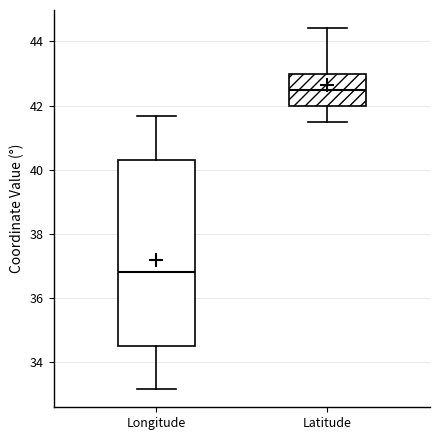

Which box's median line is the highest?

Latitude